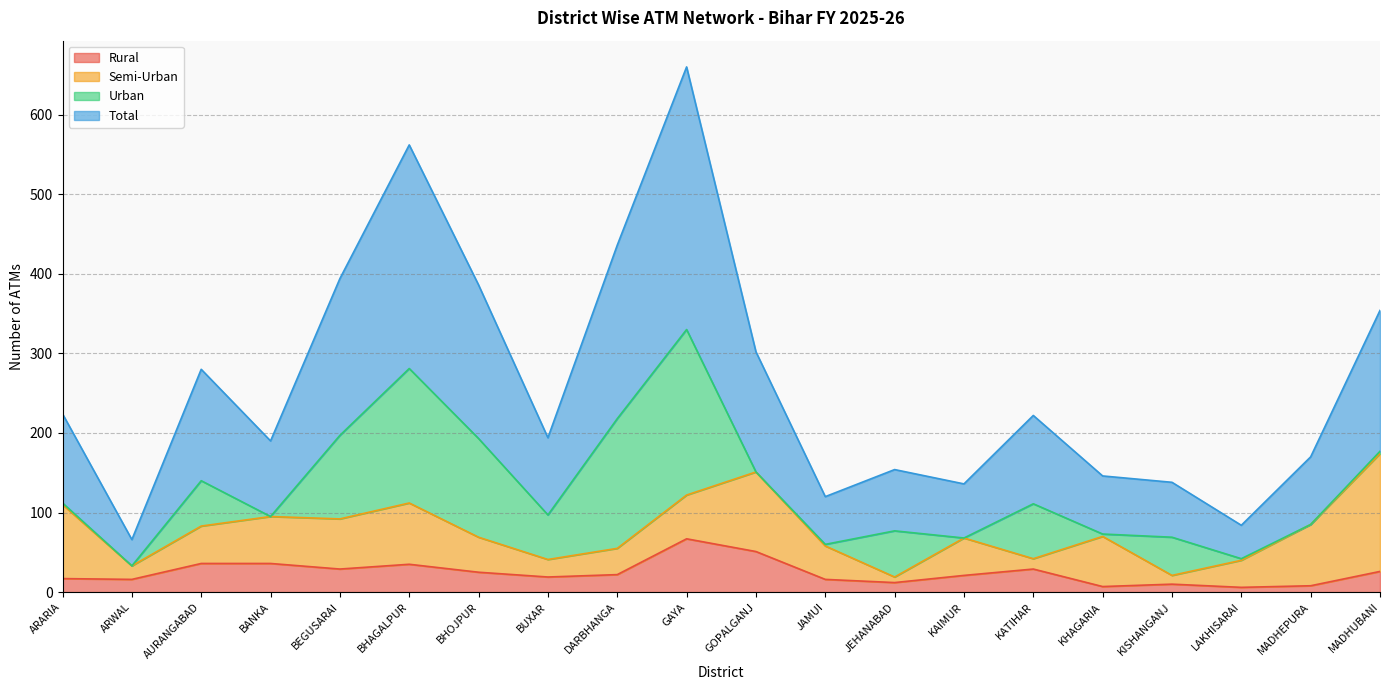

What is the sum of the Rural values at ARWAL and BANKA?

52